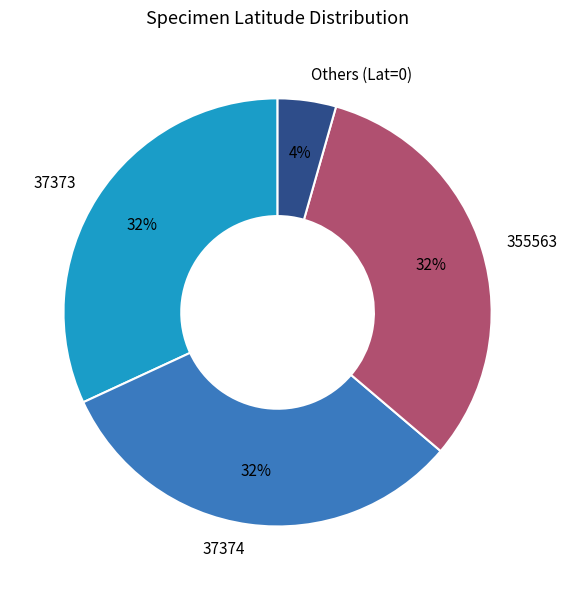

What is the smallest slice in the pie chart?

Others (Lat=0)